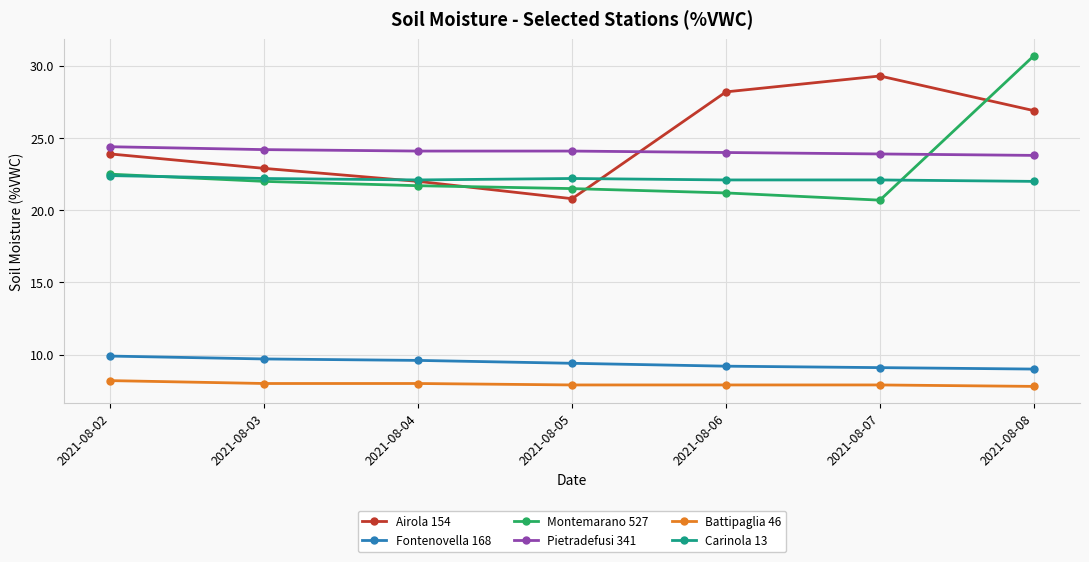

How many lines are shown in the chart?

6